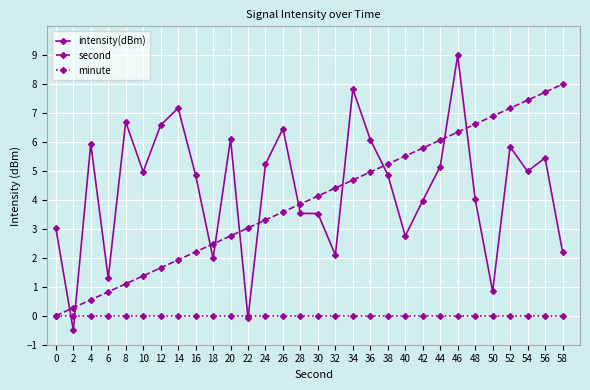

What is the difference between the highest and lowest values at 46?

9.0